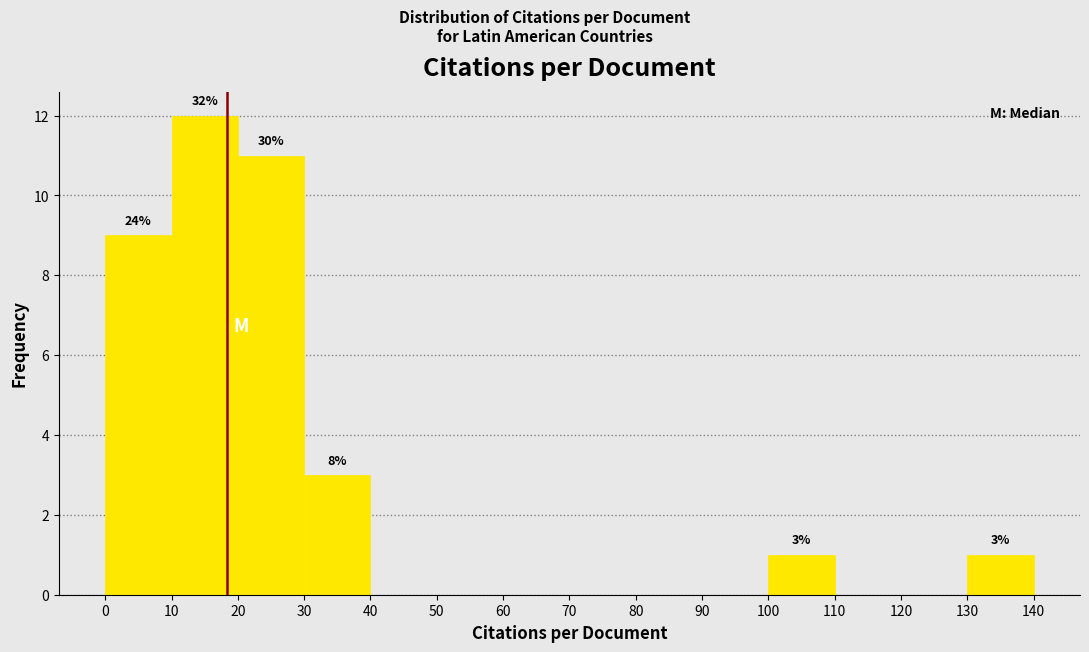

Over which range of the x-axis is the bar tallest?

10 to 20